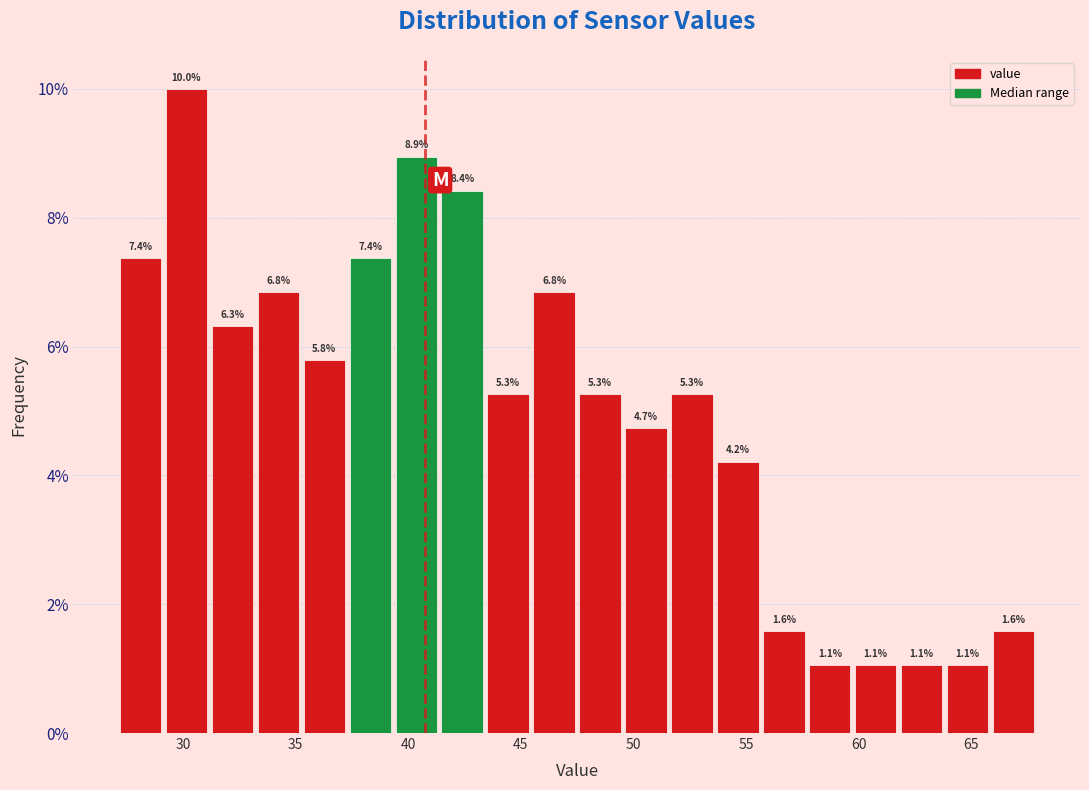

Over which range of the x-axis is the bar tallest?

29.0 to 31.5